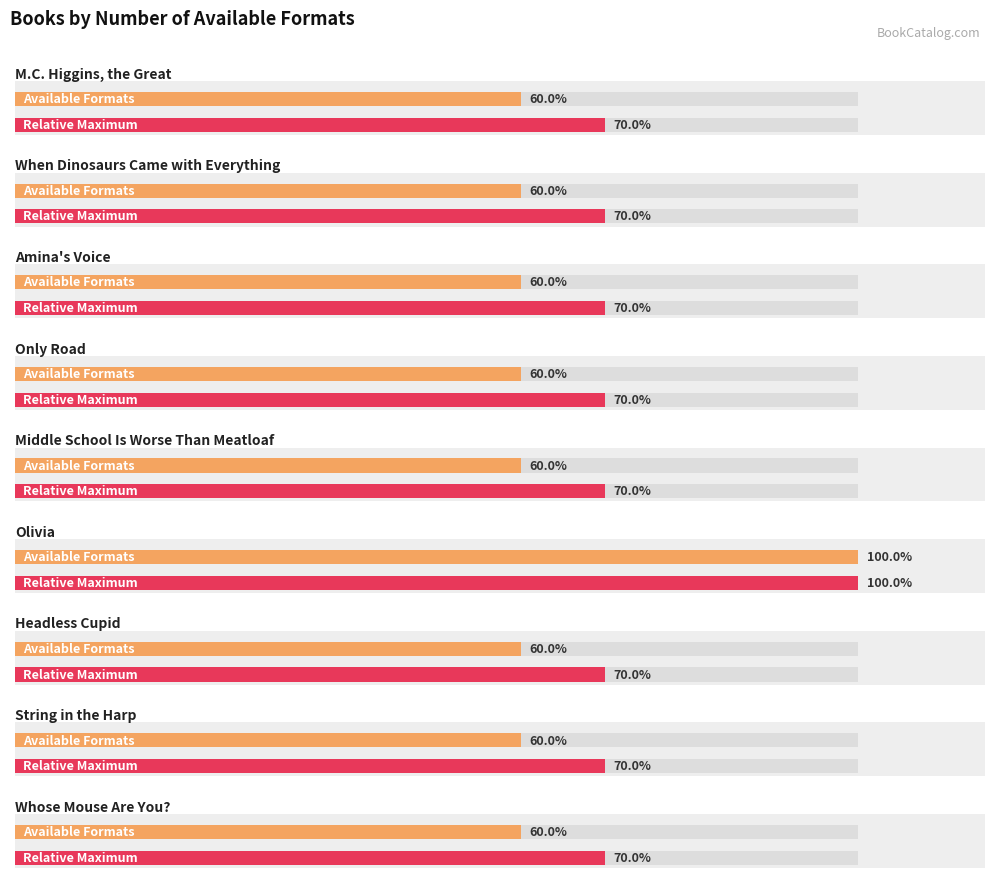

What is the label of the 9th bar from the left?

Whose Mouse Are You?